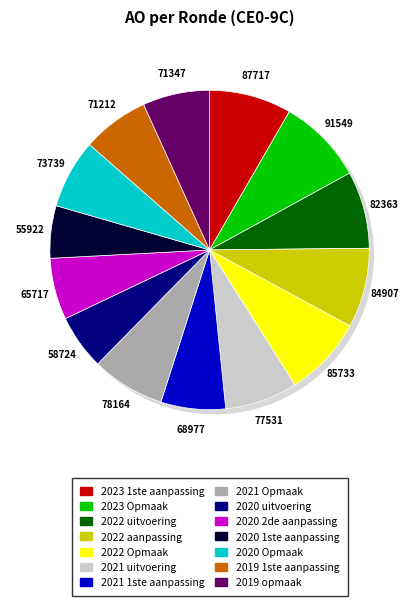

True or false: 2022 Opmaak accounts for 8% of the total.

True